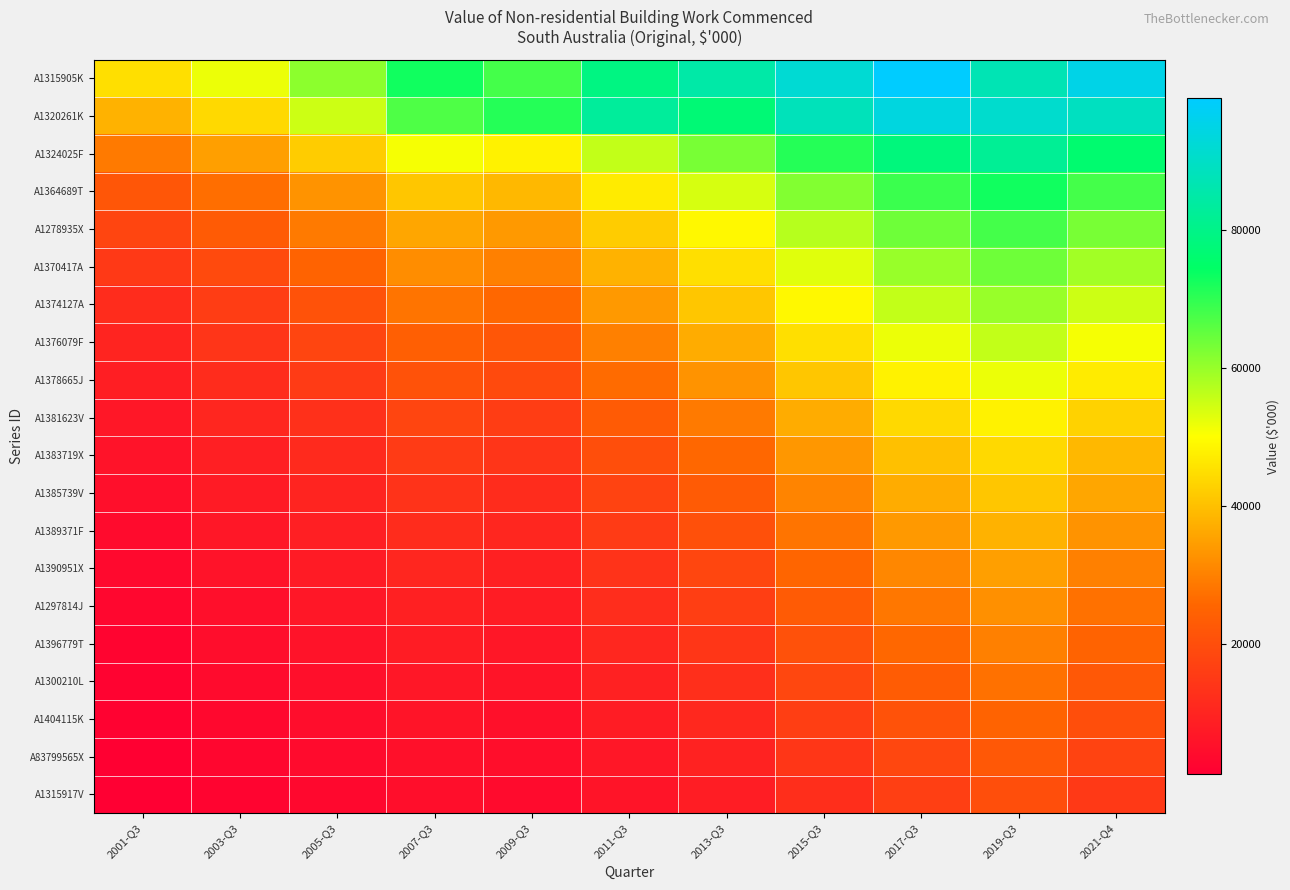

Which series changed the most between 2015-Q3 and 2017-Q3?

A1315905K